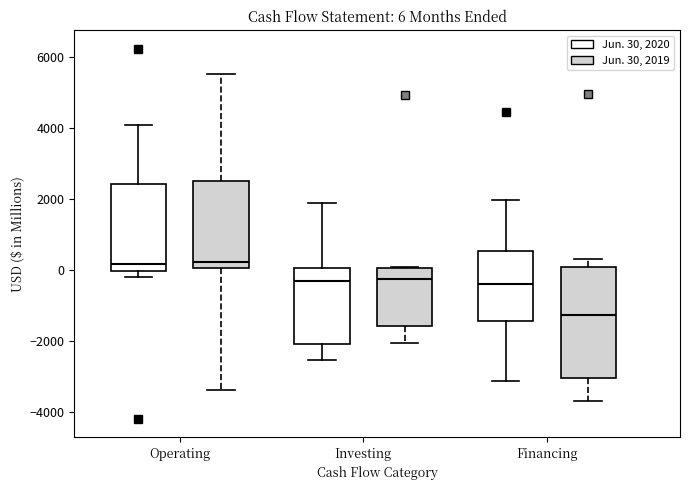

Which box's median line is the lowest?

Financing (Jun. 30, 2019)